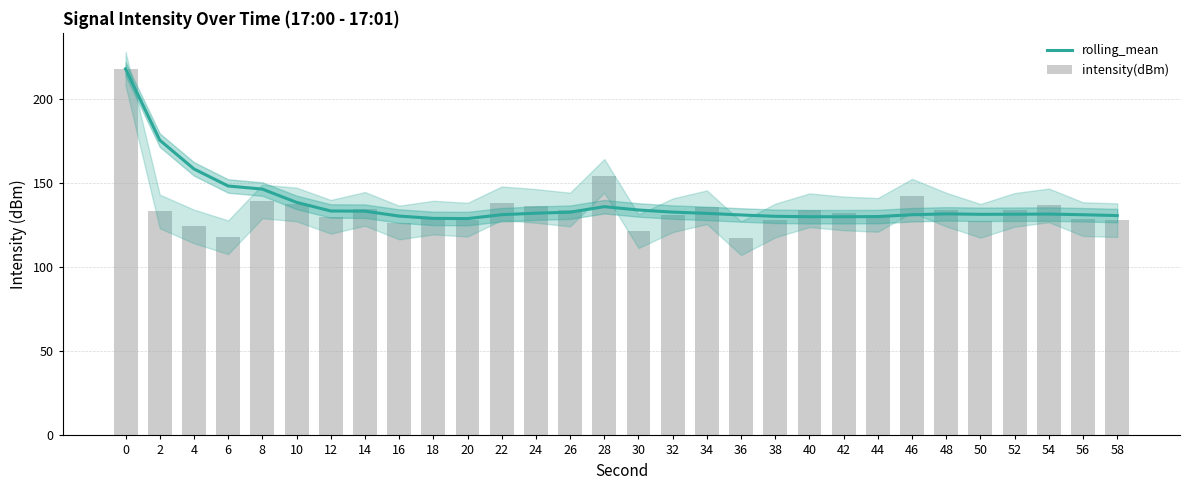

At how many categories does at least one series exceed 129?

29